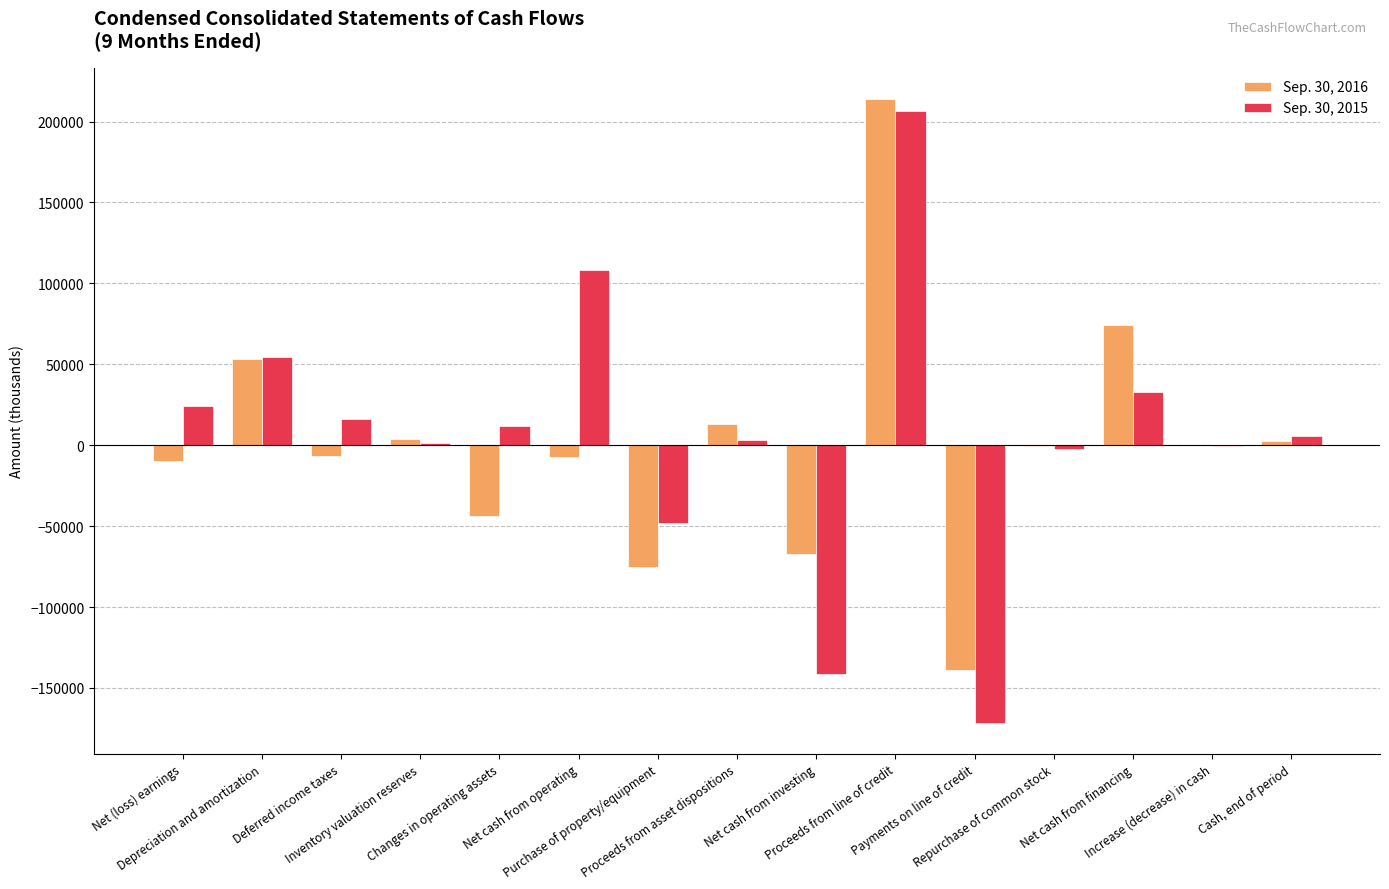

What is the greatest value displayed?

213900